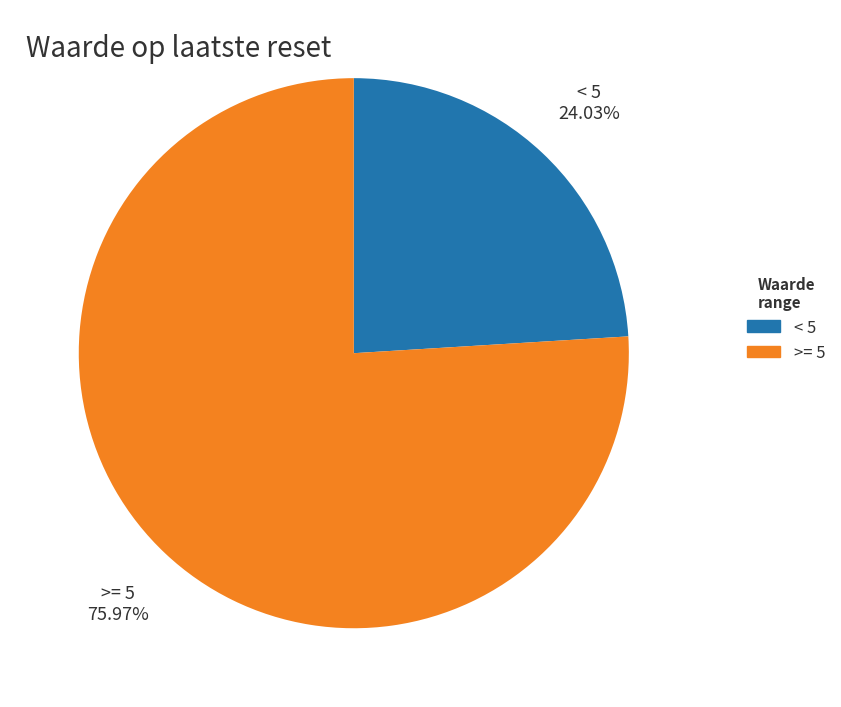

Which slice is the smallest?

< 5